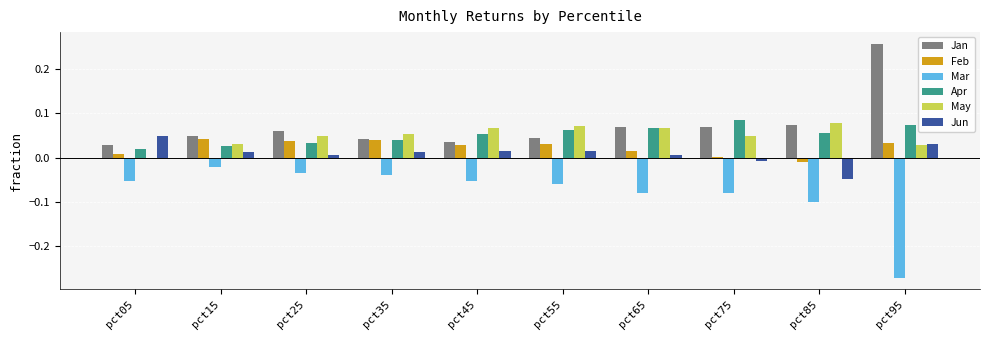

Is the value of Jan at pct65 greater than the value of Feb at pct05?

Yes